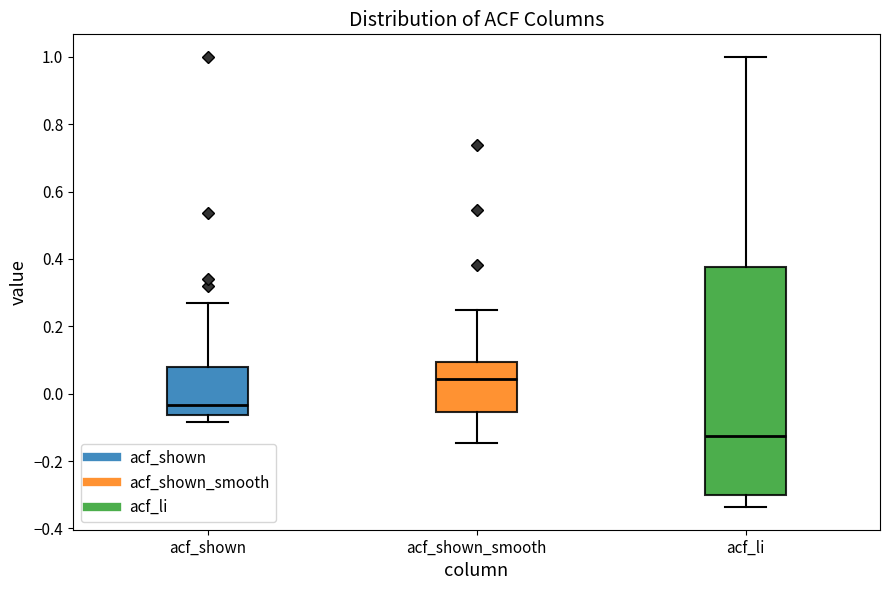

Reading left to right, read every box against the y-axis: the position of its median line, the range the box covers, and the ends of its whiskers. The values are not printed on the chart, so give them approximately, as read against the axis.

acf_shown: median -0.04, box -0.06 to 0.08, whiskers -0.08 to 0.26
acf_shown_smooth: median 0.04, box -0.06 to 0.10, whiskers -0.14 to 0.24
acf_li: median -0.12, box -0.30 to 0.38, whiskers -0.34 to 1.00